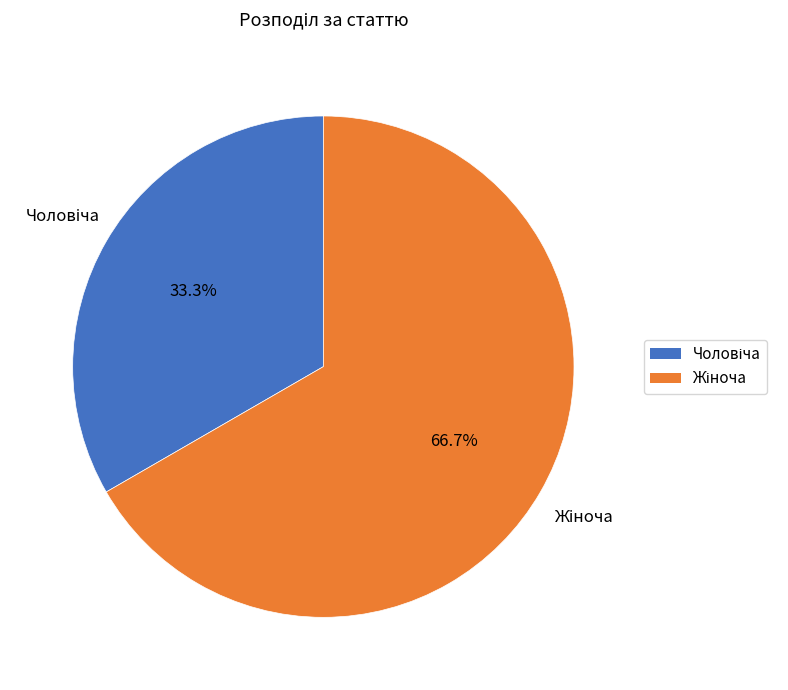

How many slices are in this pie chart?

2